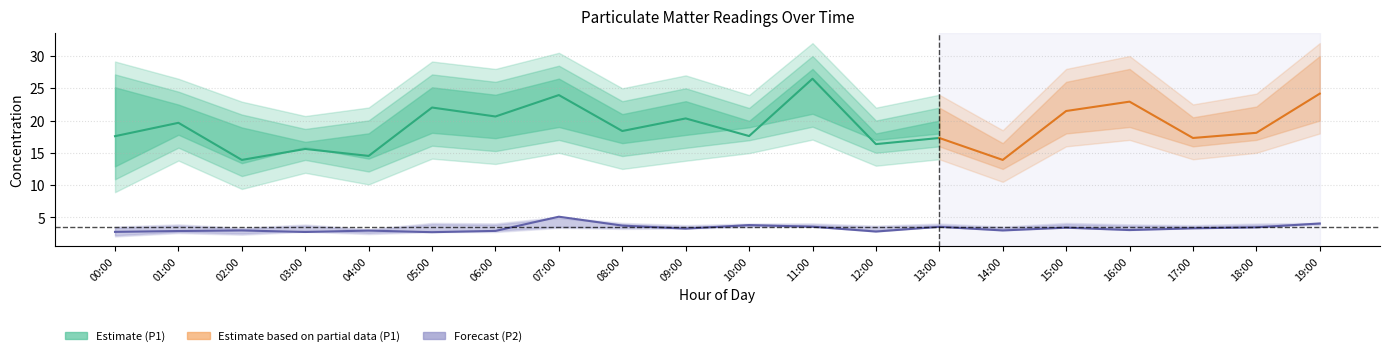

Is the value of P1_low at 14:00 greater than the value of P2_low at 19:00?

Yes